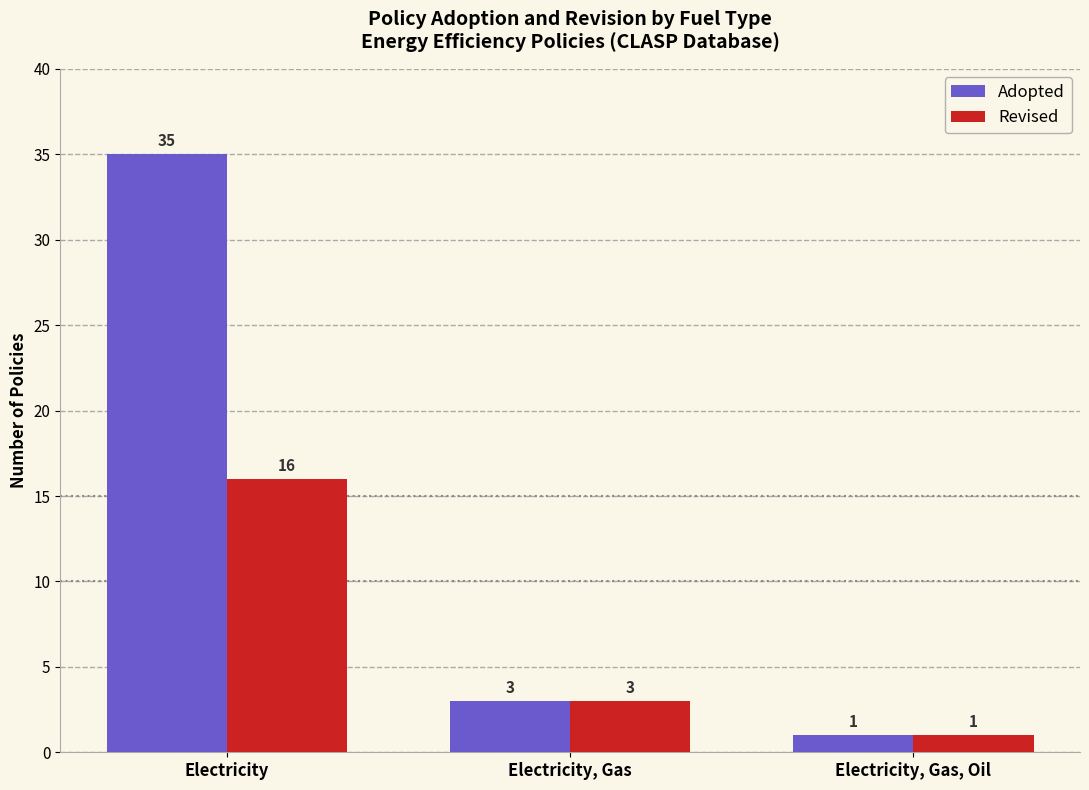

List the labels in order of Revised value, largest first.

Electricity, Electricity, Gas, Electricity, Gas, Oil